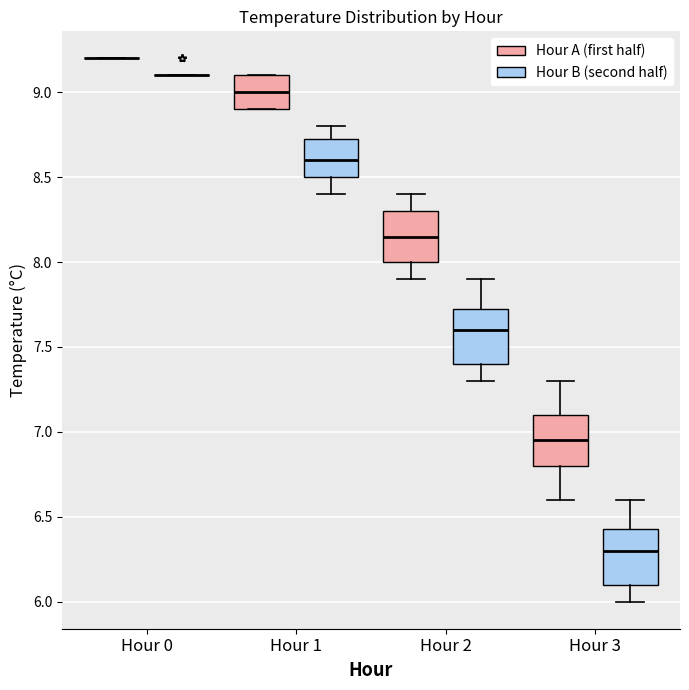

Reading left to right, read every box against the y-axis: the position of its median line, the range the box covers, and the ends of its whiskers. The values are not printed on the chart, so give them approximately, as read against the axis.

Hour 0 (Hour A (first half)): box collapsed to a line at 9.20, whiskers 9.20 to 9.20
Hour 0 (Hour B (second half)): box collapsed to a line at 9.10, whiskers 9.10 to 9.10
Hour 1 (Hour A (first half)): median 9.00, box 8.90 to 9.10, whiskers 8.90 to 9.10
Hour 1 (Hour B (second half)): median 8.60, box 8.50 to 8.75, whiskers 8.40 to 8.80
Hour 2 (Hour A (first half)): median 8.15, box 8.00 to 8.30, whiskers 7.90 to 8.40
Hour 2 (Hour B (second half)): median 7.60, box 7.40 to 7.75, whiskers 7.30 to 7.90
Hour 3 (Hour A (first half)): median 6.95, box 6.80 to 7.10, whiskers 6.60 to 7.30
Hour 3 (Hour B (second half)): median 6.30, box 6.10 to 6.45, whiskers 6.00 to 6.60